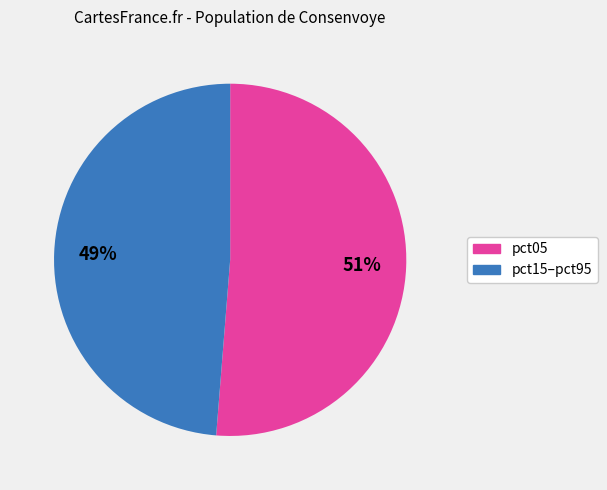

How many segments does this pie chart have?

2